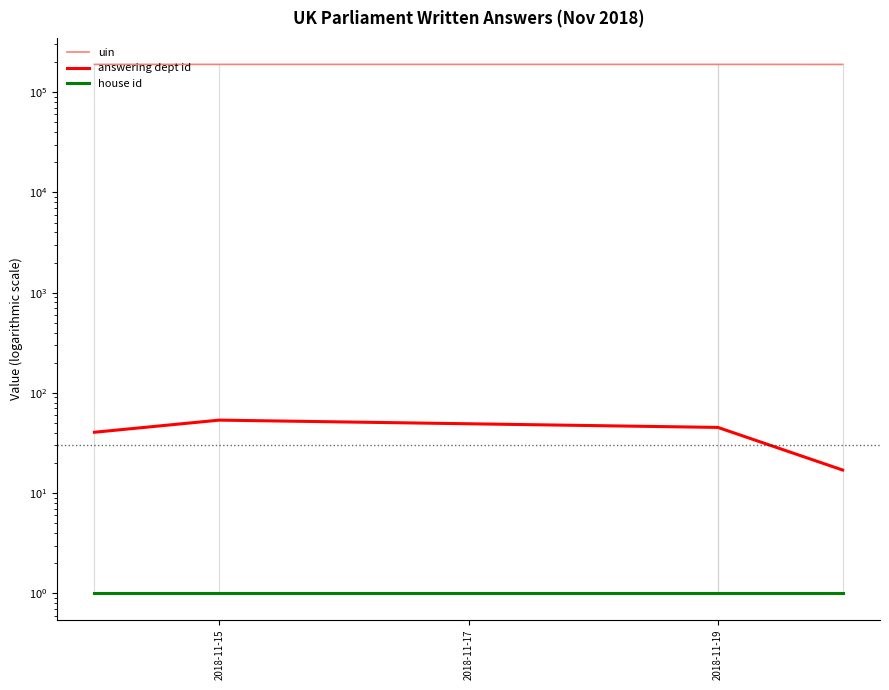

The value of house id at 2018-11-15 is 1.0. True or false?

True